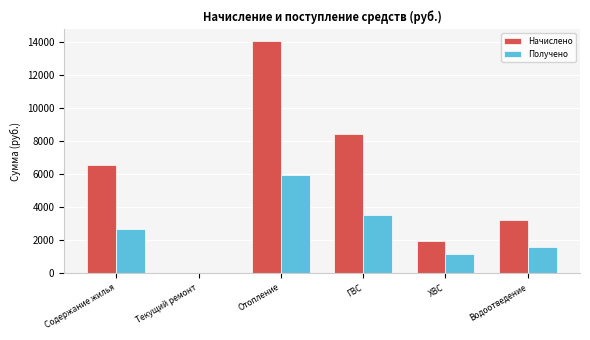

What are all the series names shown in the legend?

Начислено, Получено